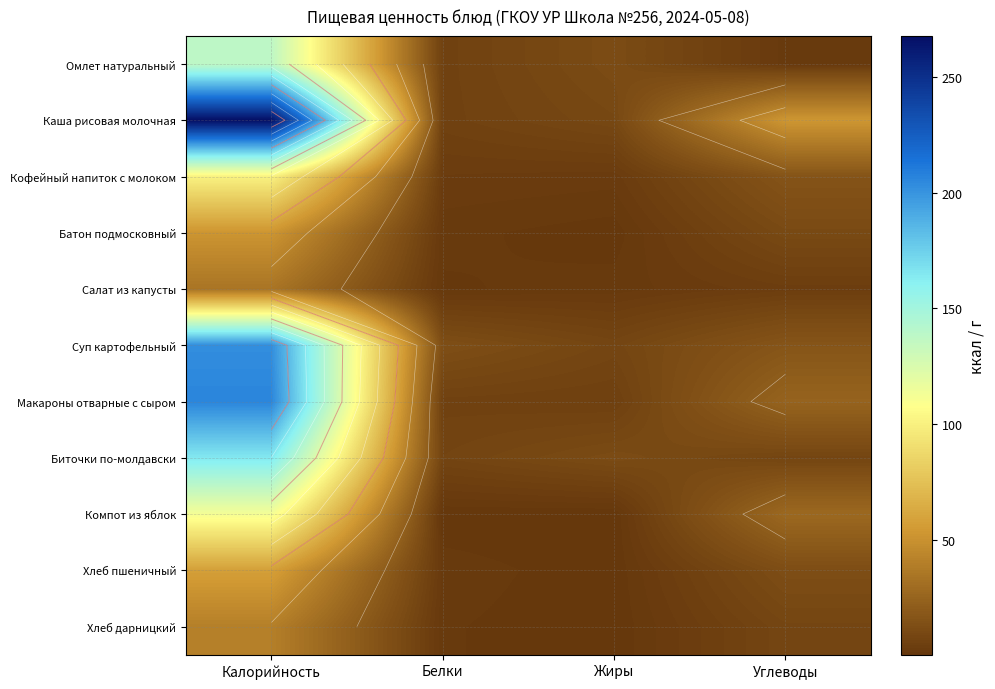

Which has a higher value, Жиры or Белки?

Жиры